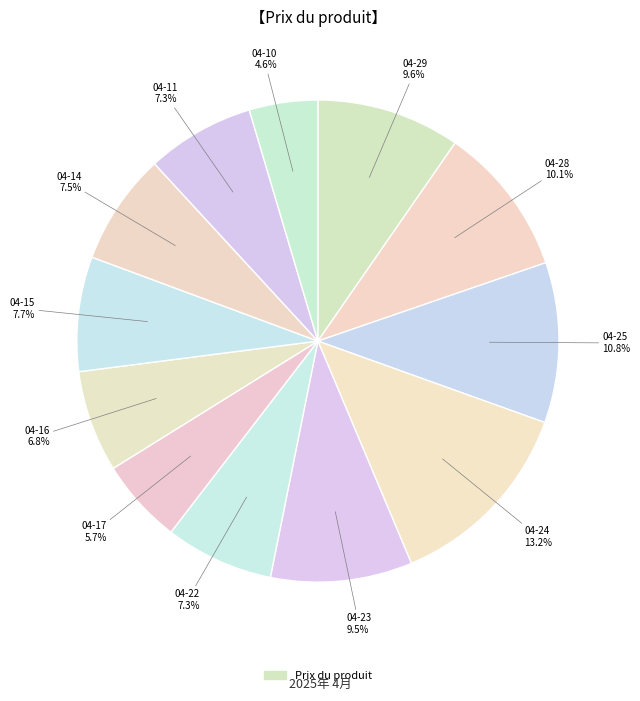

Is there a majority slice in this chart?

No